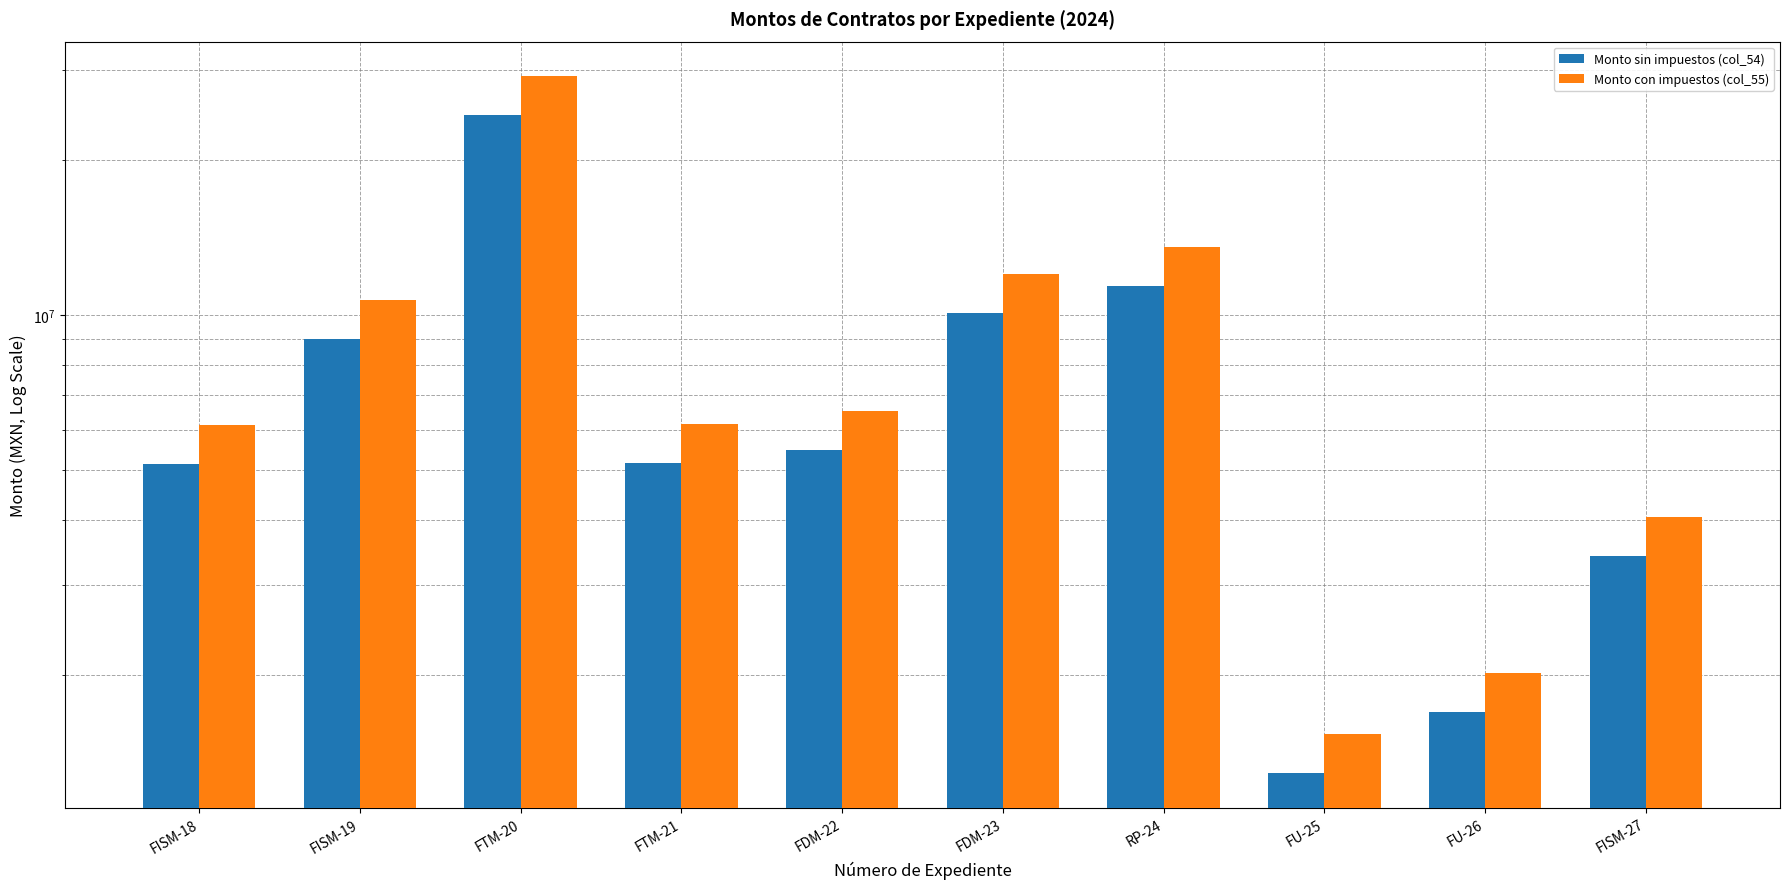

Reading left to right, extract all data points from this chart.

Monto sin impuestos (col_54): 5144749.3	8989018.7	24461587.3	5161141.8	5476934.7	10109123.3	11415523.4	1293803.9	1699872.3	3403566.8
Monto con impuestos (col_55): 6124701.6	10701212.7	29120937.2	6144216.5	6520160.4	12034670.7	13589908.9	1540242.7	2023657.5	4051865.3